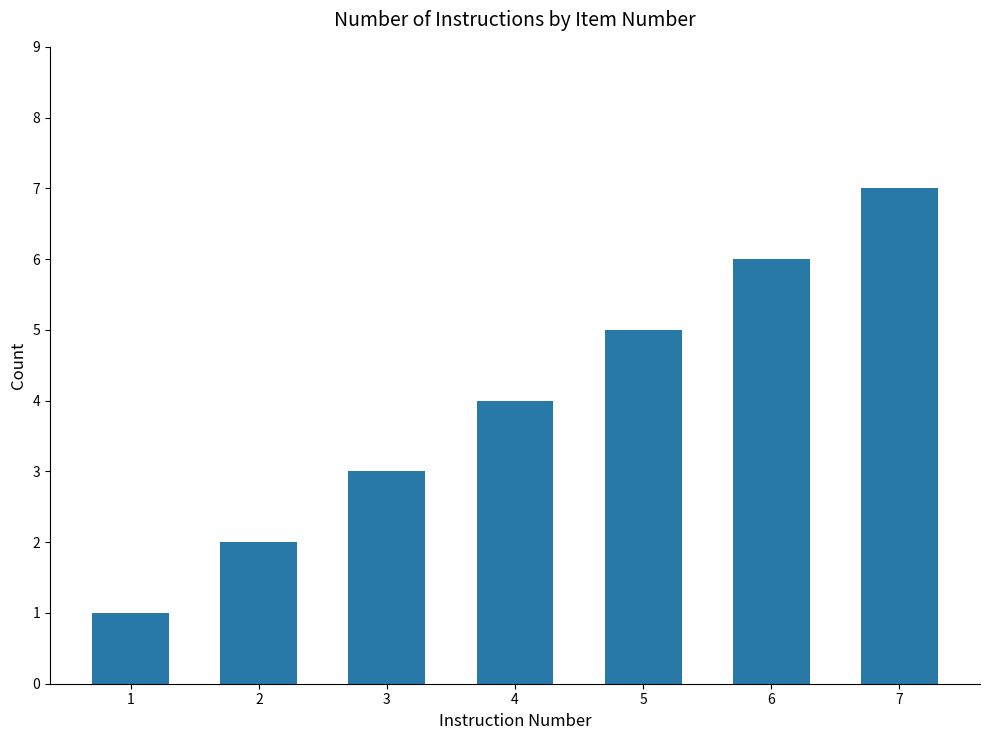

Reading left to right, transcribe all the data shown in this chart.

1=1	2=2	3=3	4=4	5=5	6=6	7=7